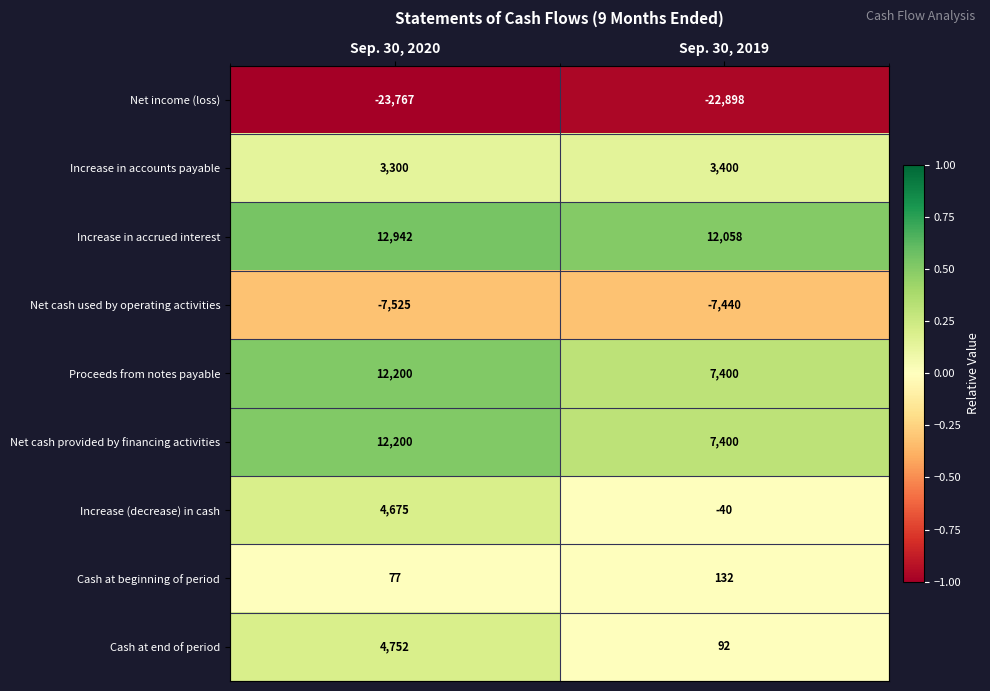

What is the lowest value of the Cash at beginning of period series?

77